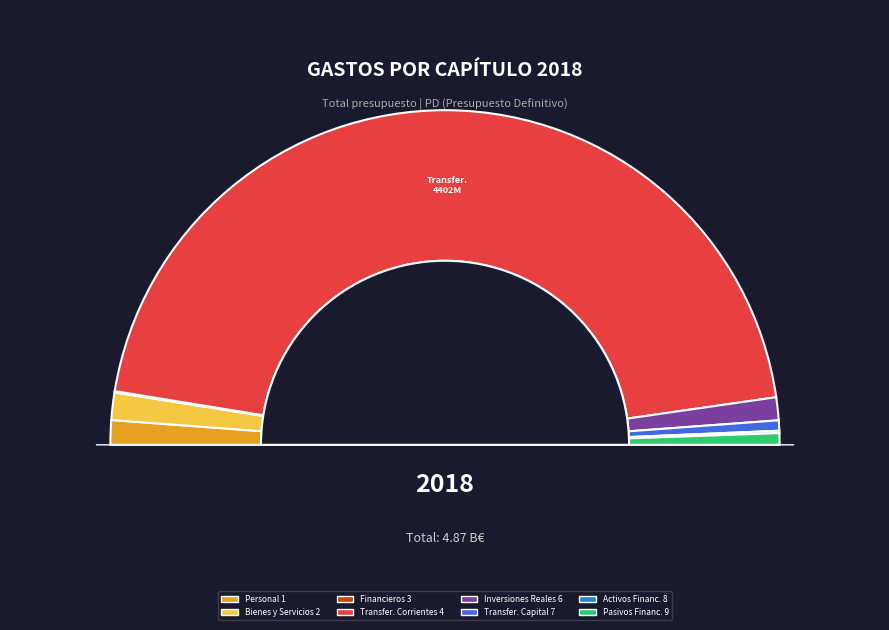

The GASTOS CORRIENTES EN BIENES Y SERVICIOS slice represents 10% of the pie. True or false?

False